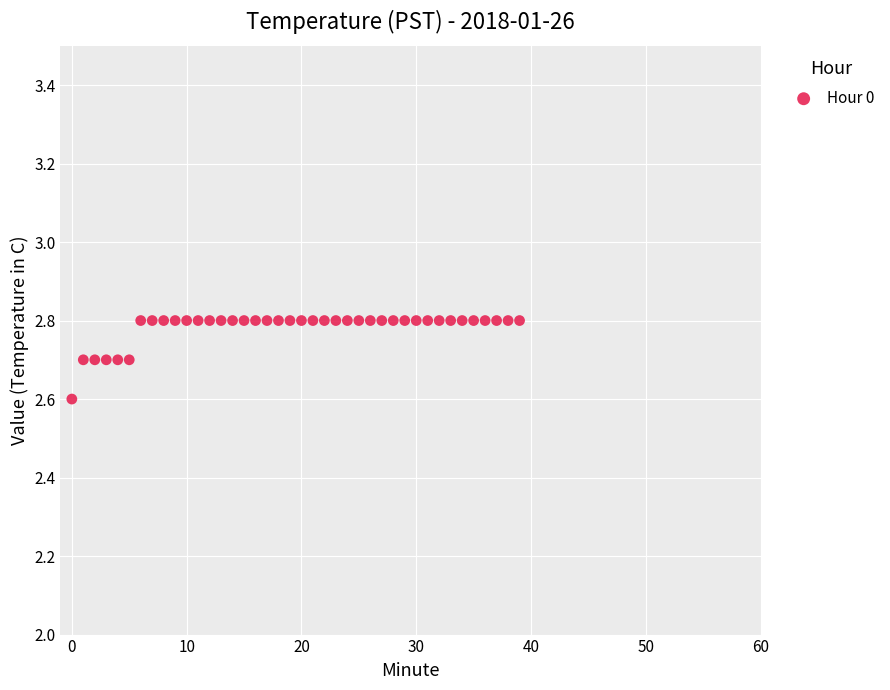

What Y value in the scatter plot is closest to 2?

2.6